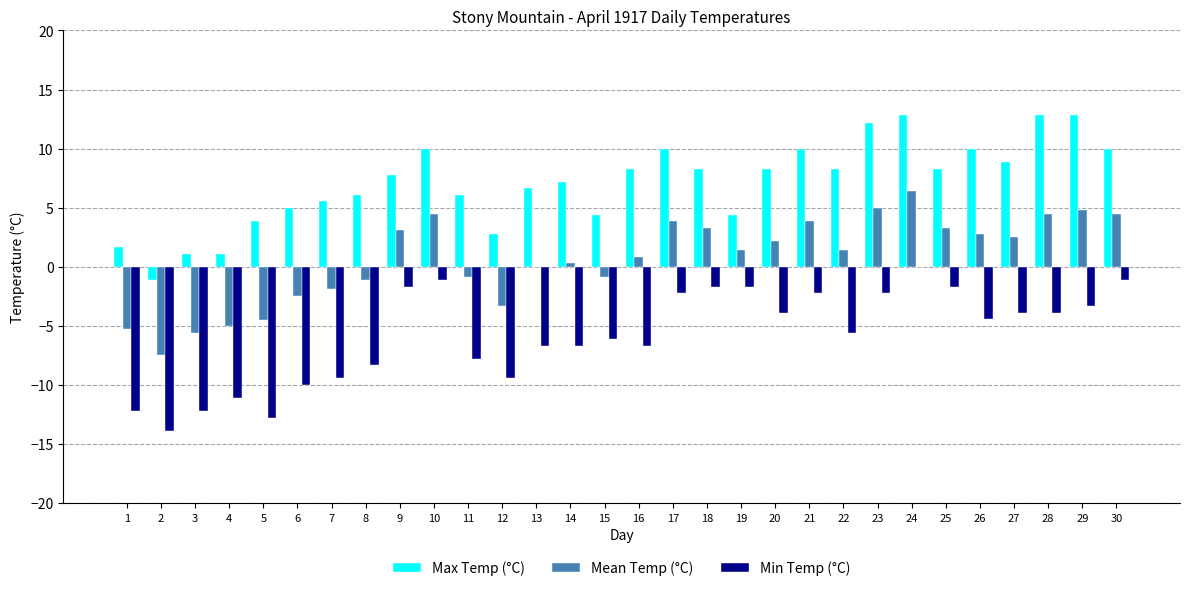

How many data points does each series have?

30